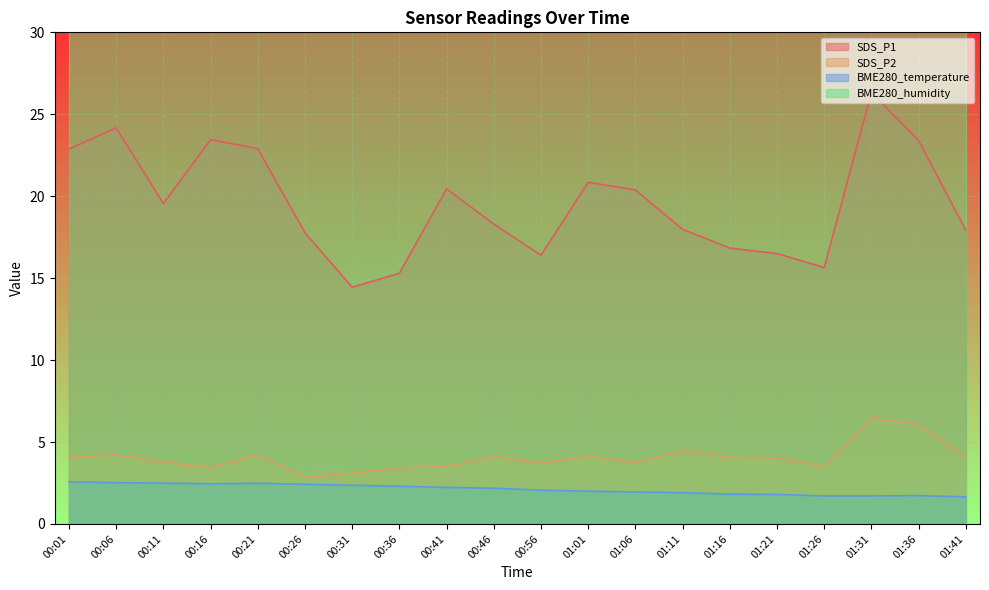

What is the difference between the BME280_temperature values at 01:01 and 01:26?

0.3